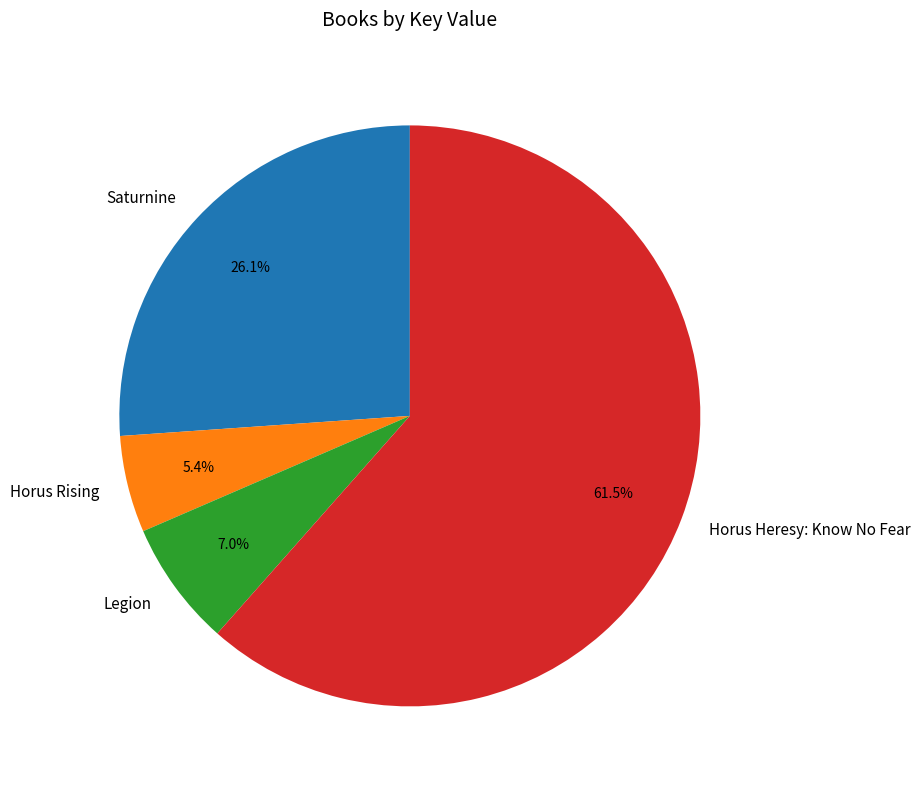

How many segments does this pie chart have?

4